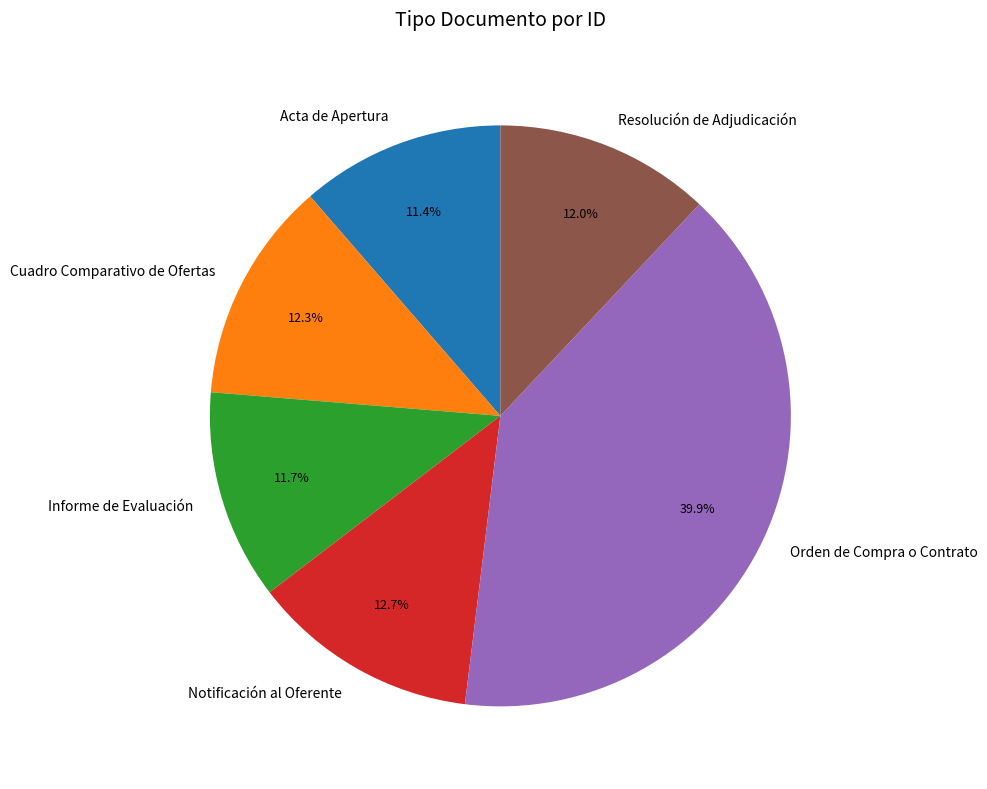

Which slice is the largest?

Orden de Compra o Contrato